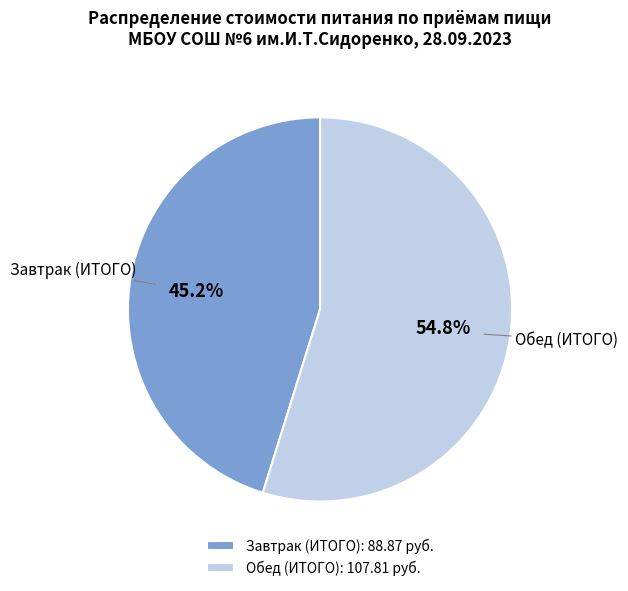

Which slice is the largest?

Обед (ИТОГО)